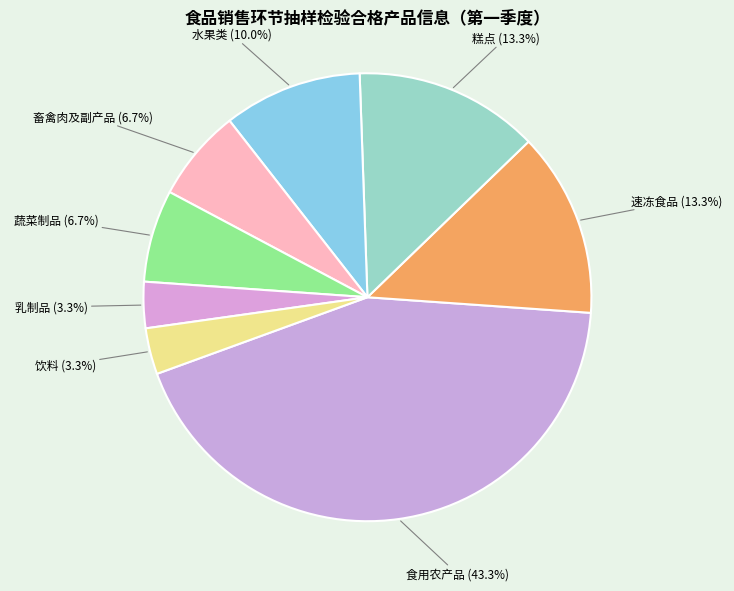

Count the number of slices in the pie.

8